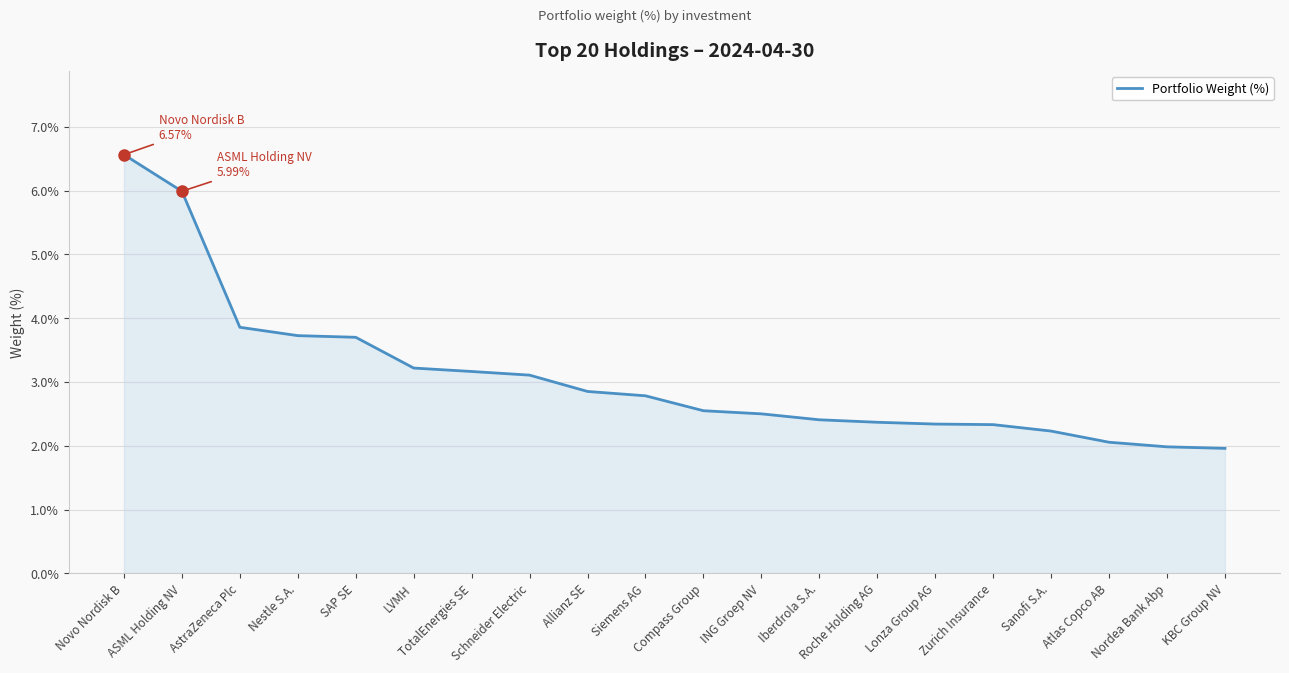

What is the difference between the maximum and minimum values?

4.6